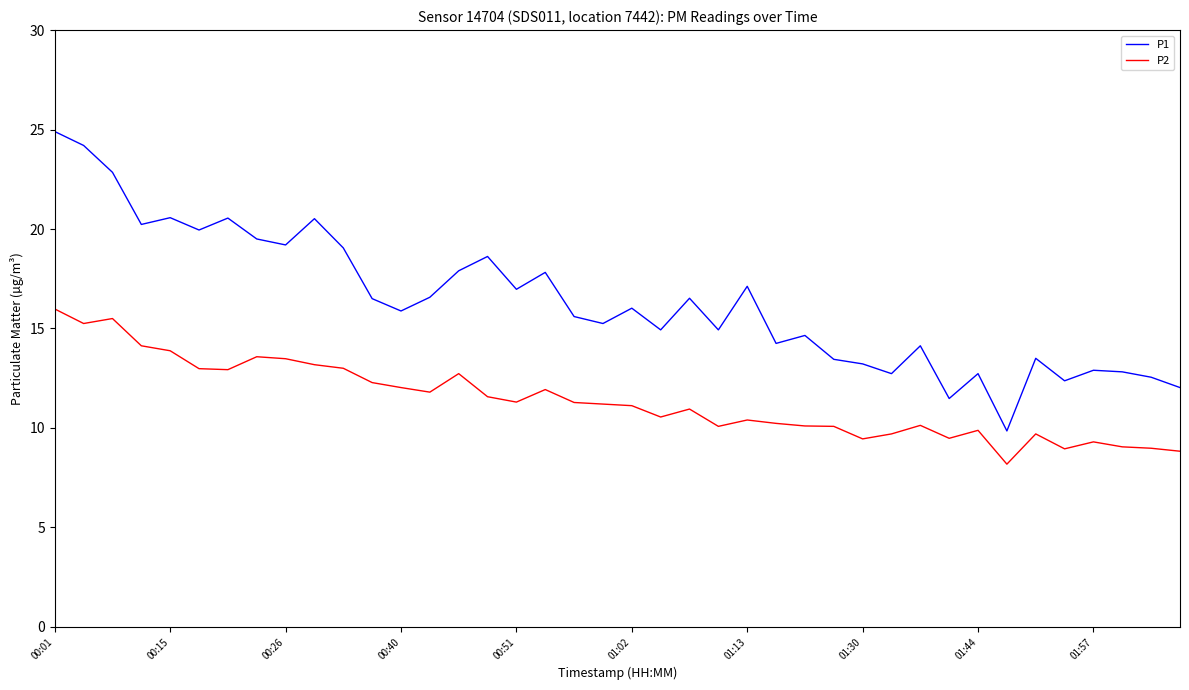

Which series has the largest range (max minus min)?

P1